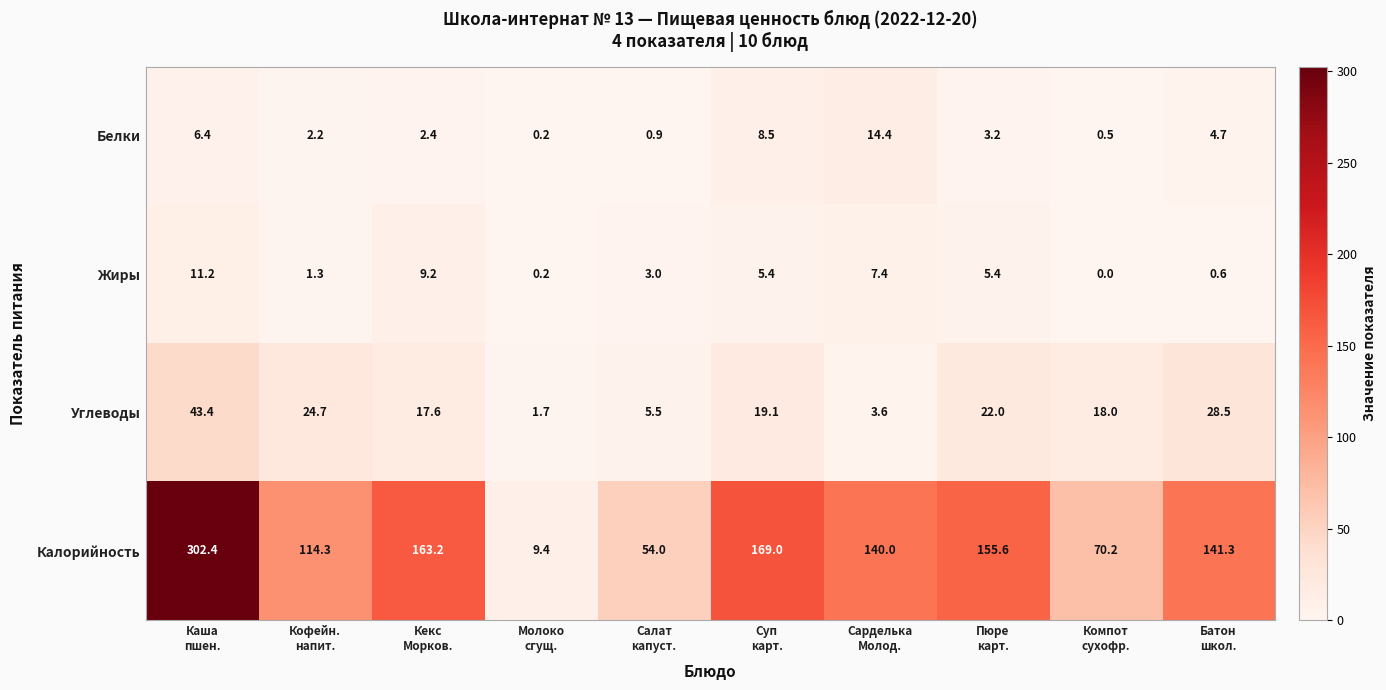

Between Молоко
сгущ. and Пюре
карт., which series saw the biggest shift?

Калорийность